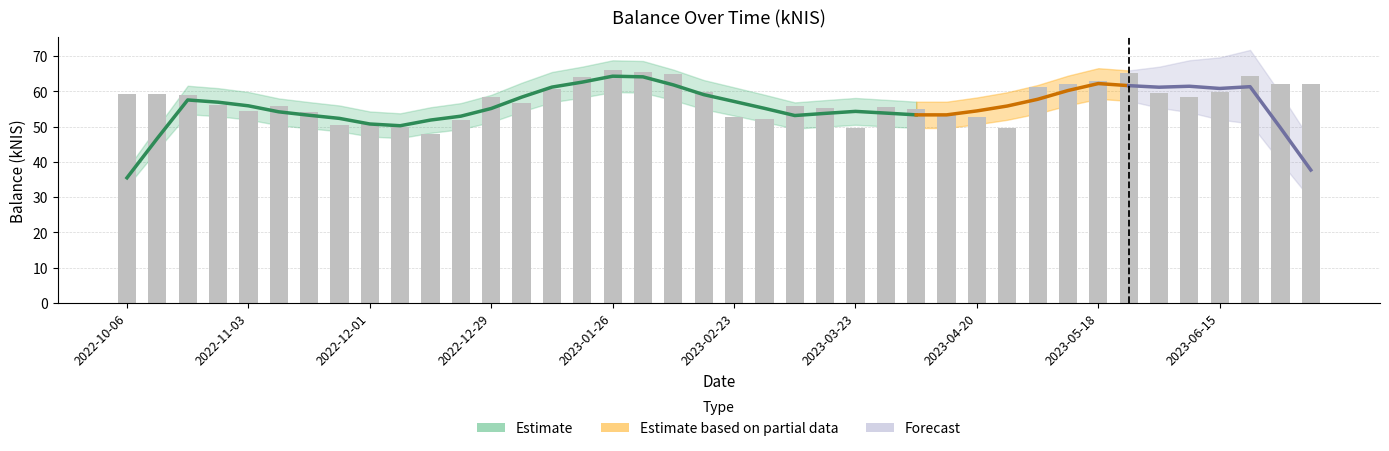

Between 2023-05-18 and 2022-10-20, which is larger?

2023-05-18